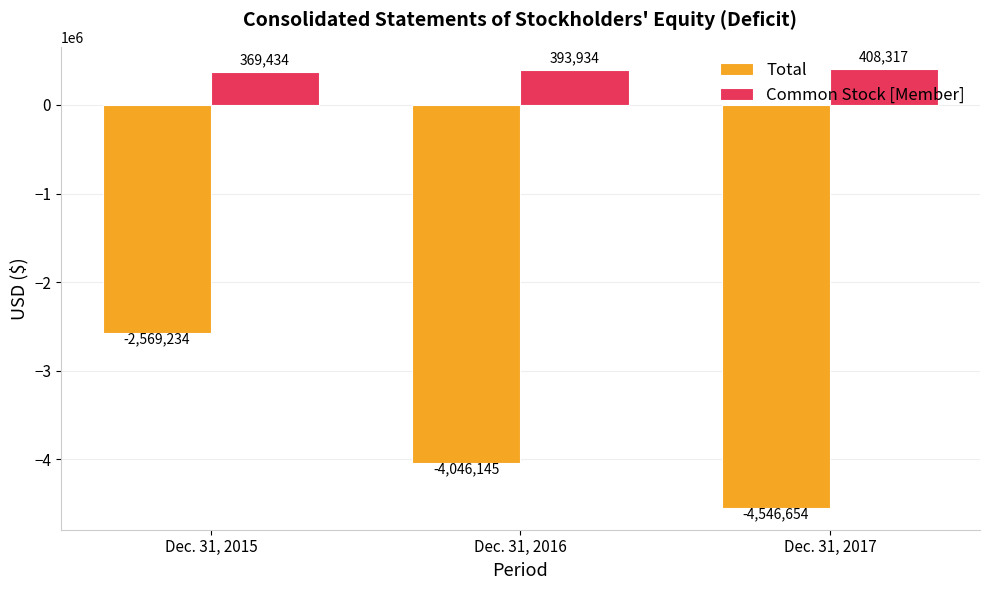

How many series are shown in this chart?

2